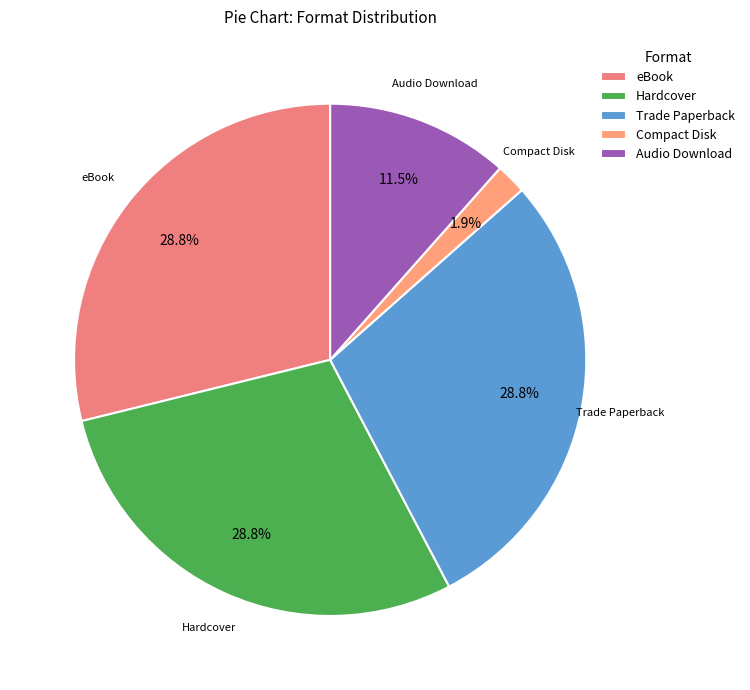

Which category has the smallest portion of the pie?

Compact Disk